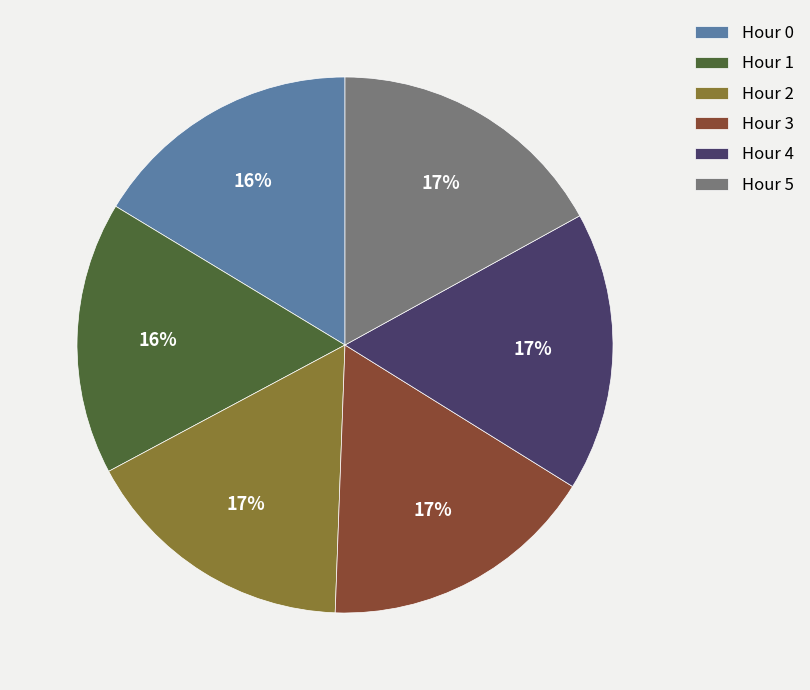

Do Hour 3 and Hour 2 together represent more than half of the pie?

No